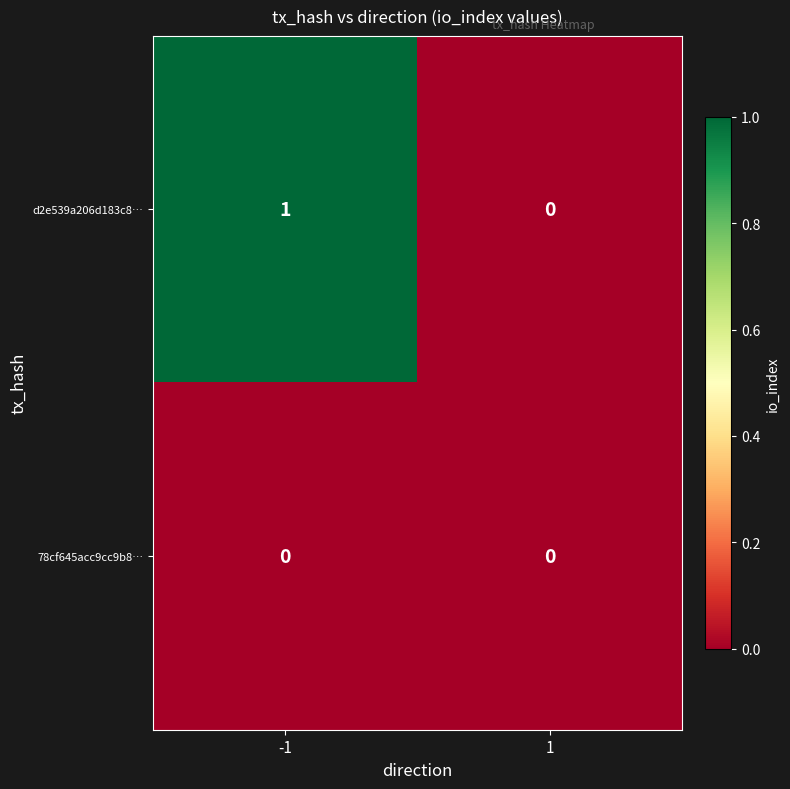

What is the difference between the highest and lowest values at -1?

1